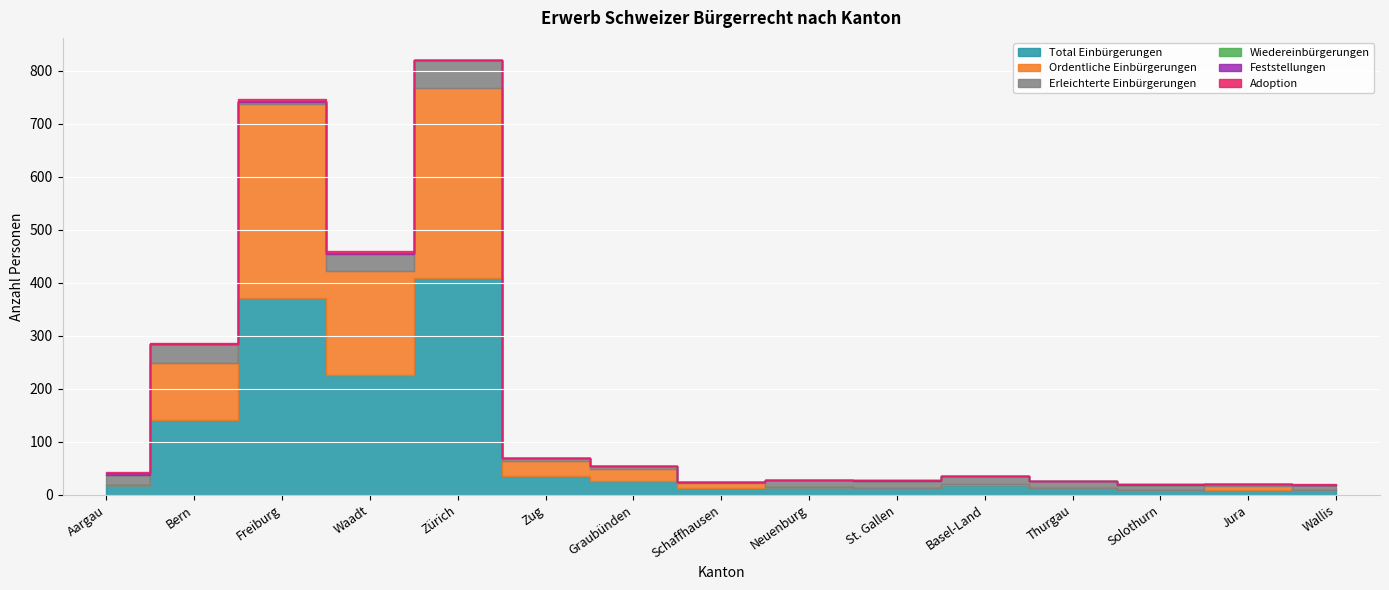

What is the total value across all series at Freiburg?

746